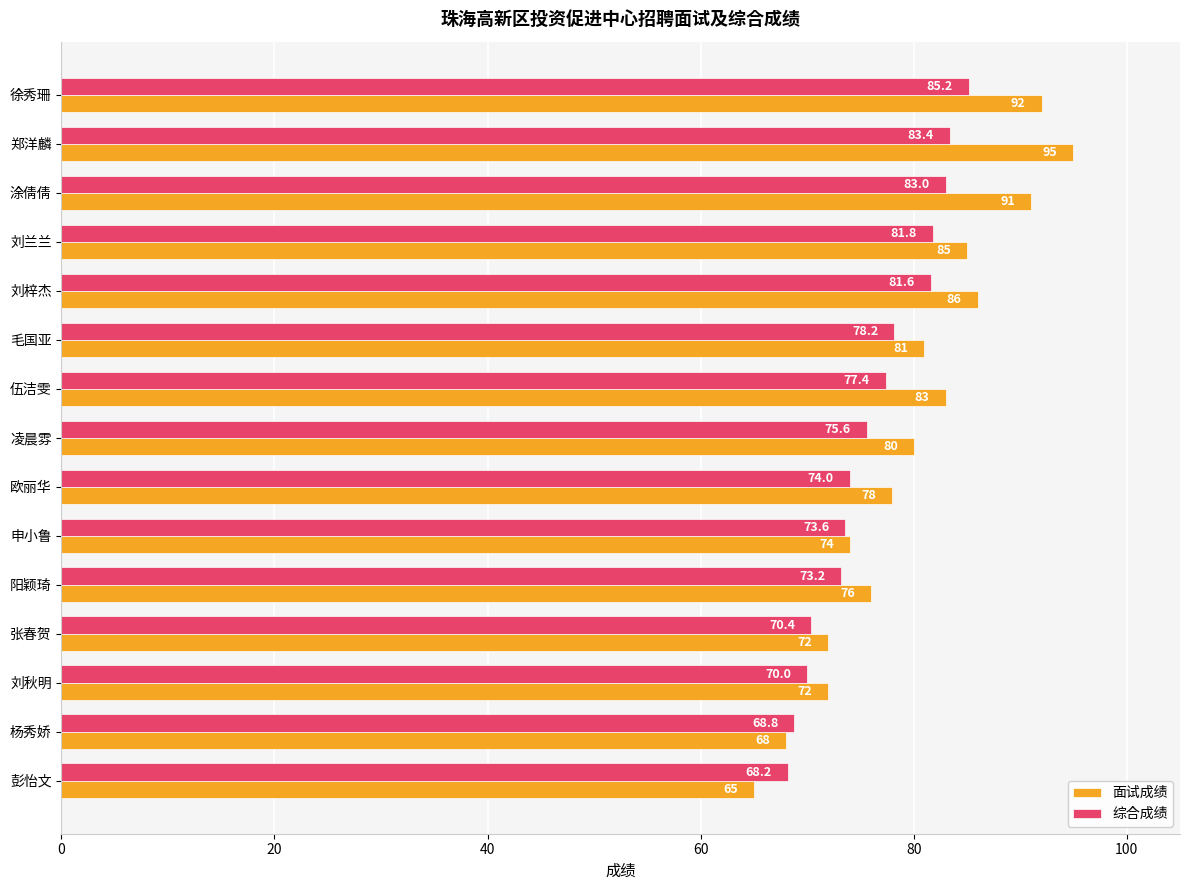

The 面试成绩 series shows 85.0 at 刘兰兰. True or false?

True